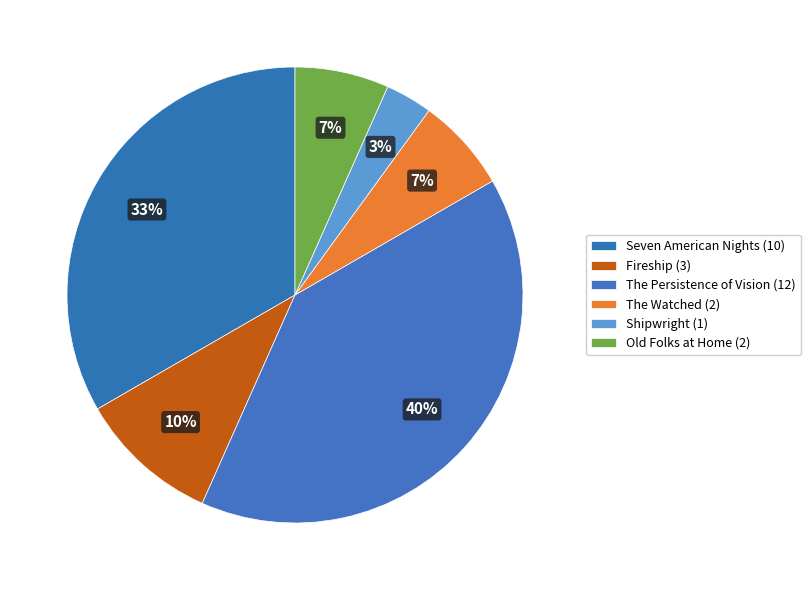

Count the number of slices in the pie.

6